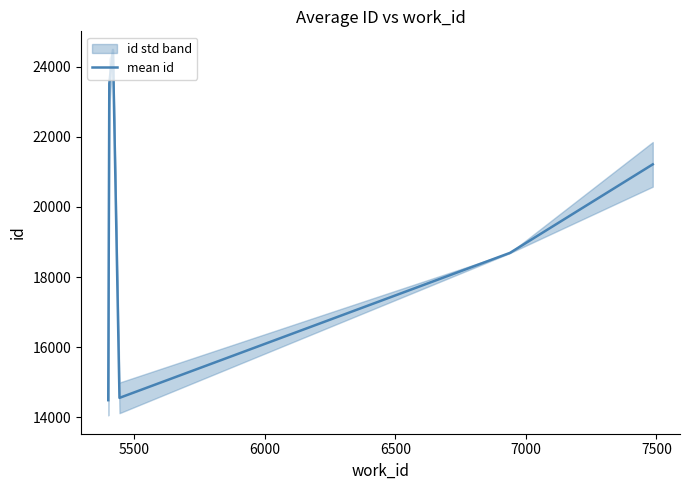

What is the highest value of the mean id series?

24476.5